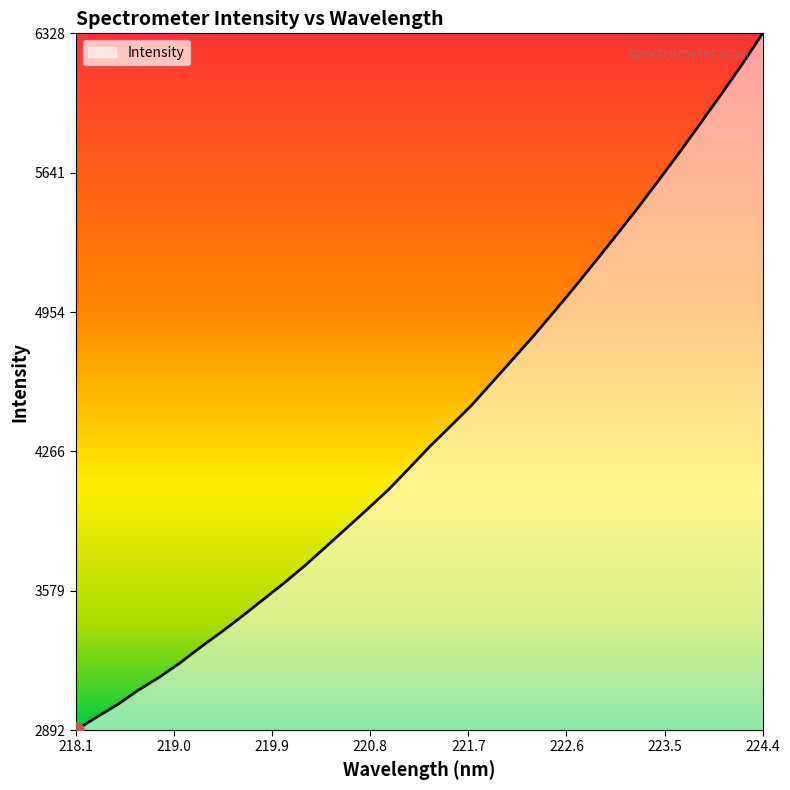

What is the difference between the maximum and minimum values?

3436.8